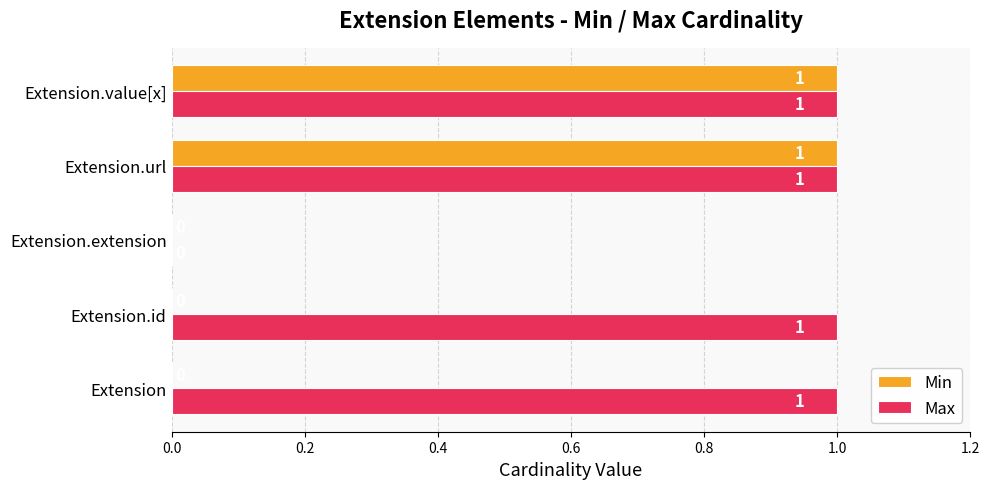

What is the sum of all Max values?

4